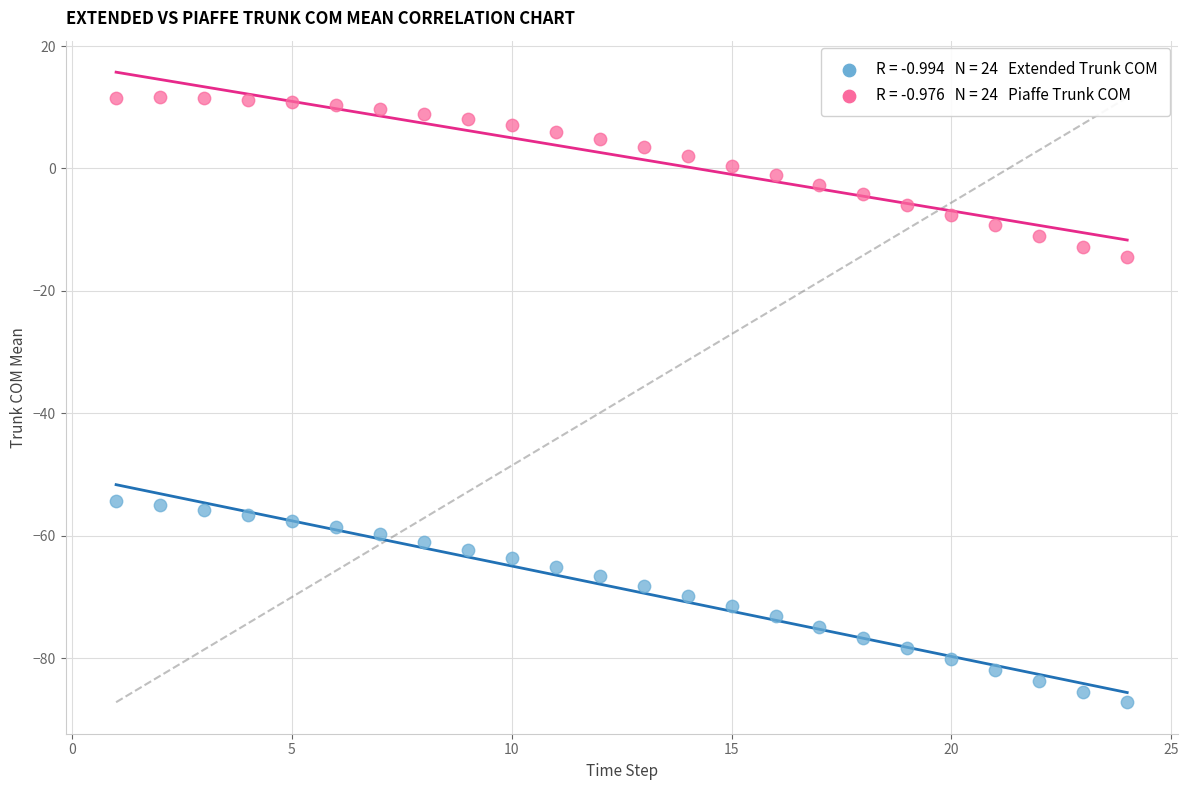

Across all data points, what is the range of X values (max minus min)?

23.0